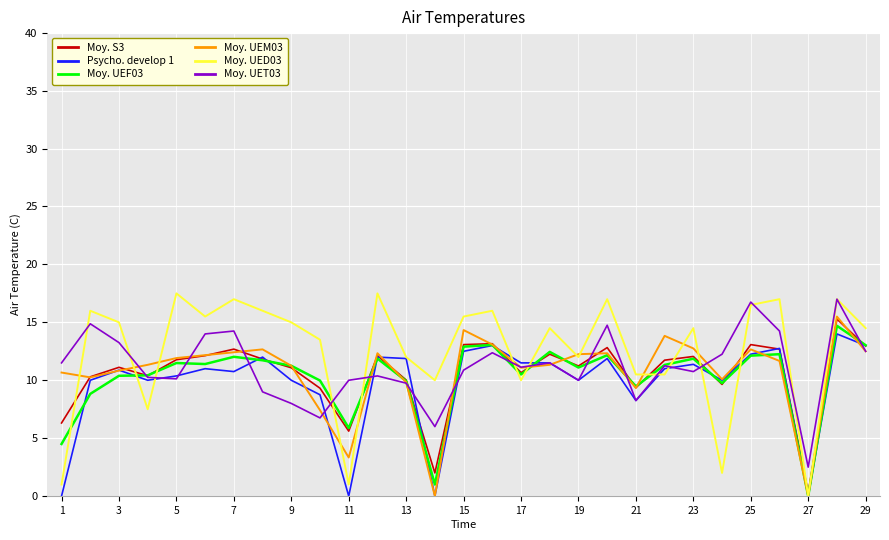

Which series has the largest range (max minus min)?

Moy. UED03